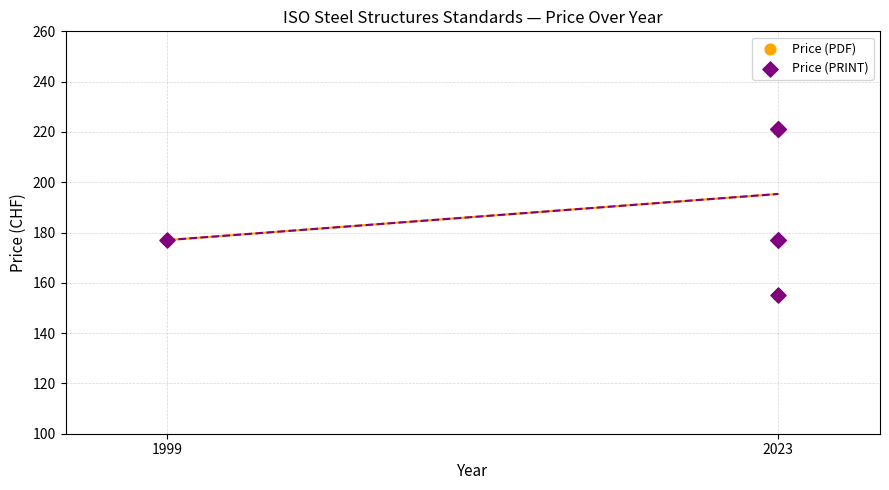

What are all the series names shown in the legend?

Price (PDF), Price (PRINT)